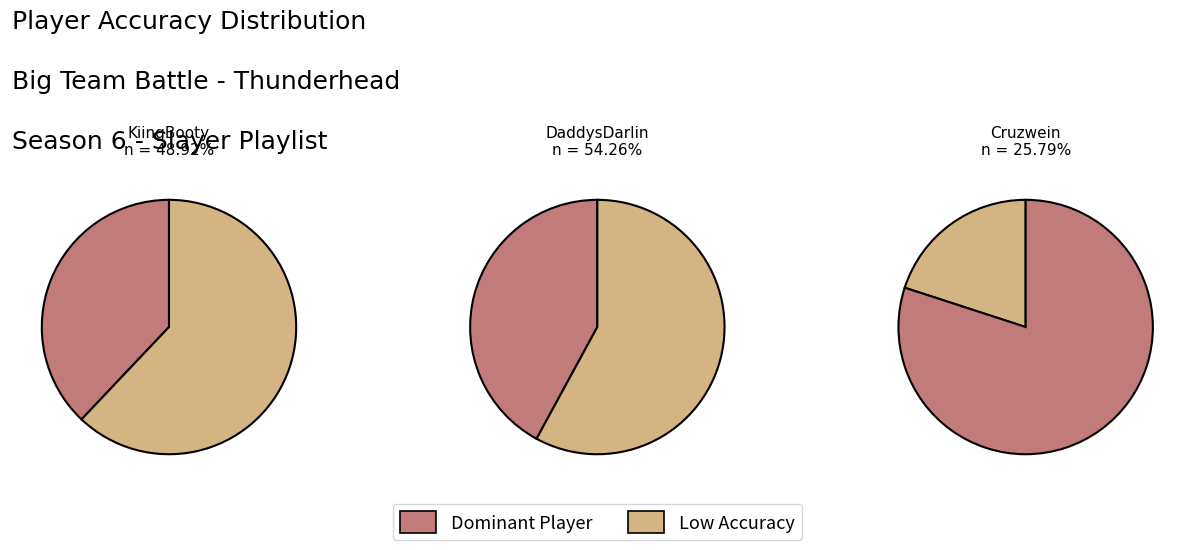

Which has a higher value, KiingBooty or DaddysDarIin?

DaddysDarIin